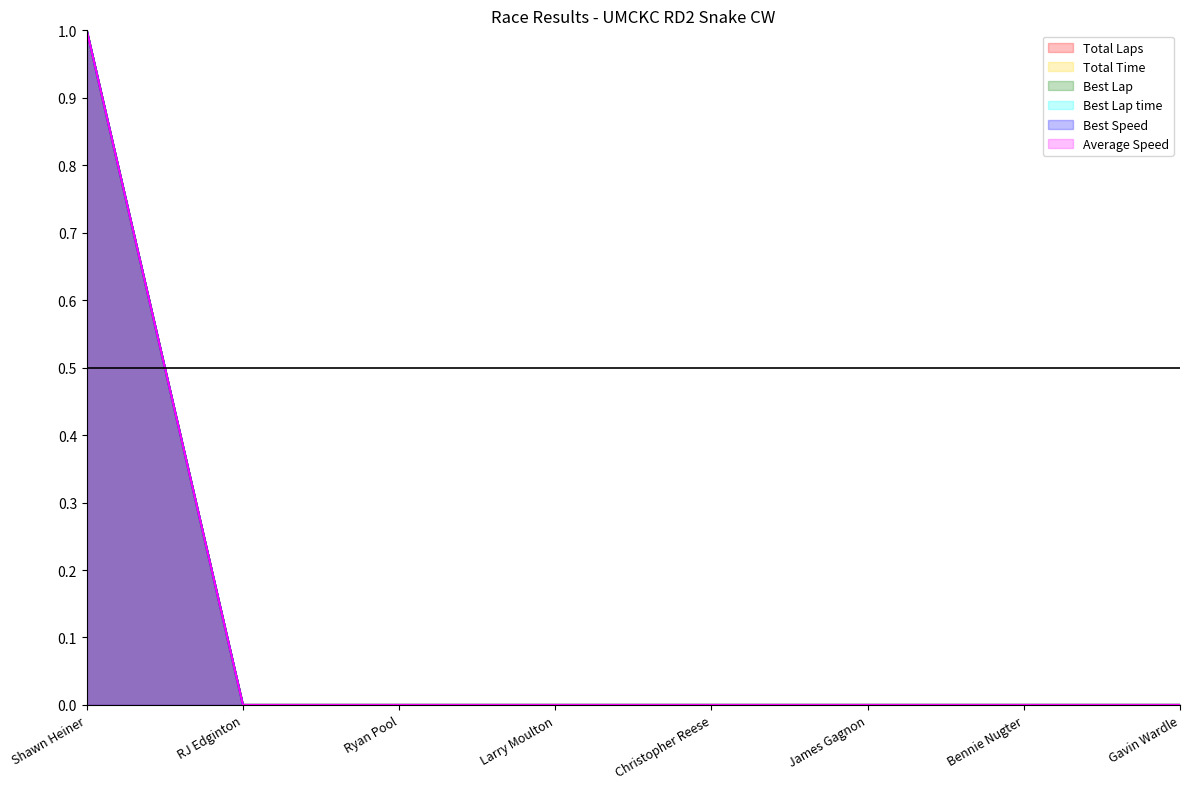

What is the label of the 7th point from the right?

RJ Edginton